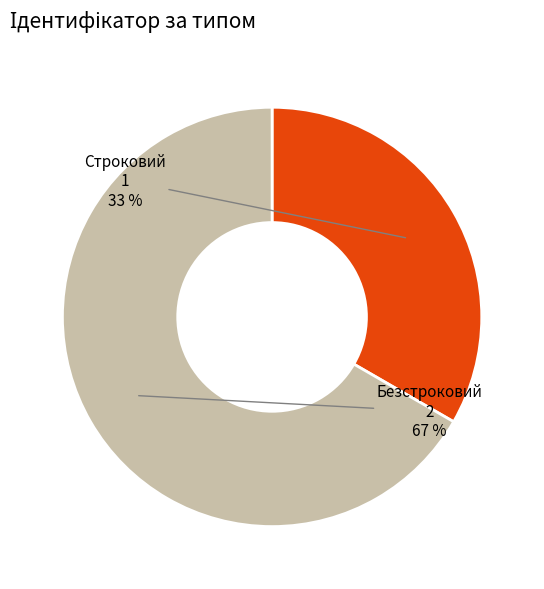

To the nearest percent, what percentage of the pie is Строковий?

33%